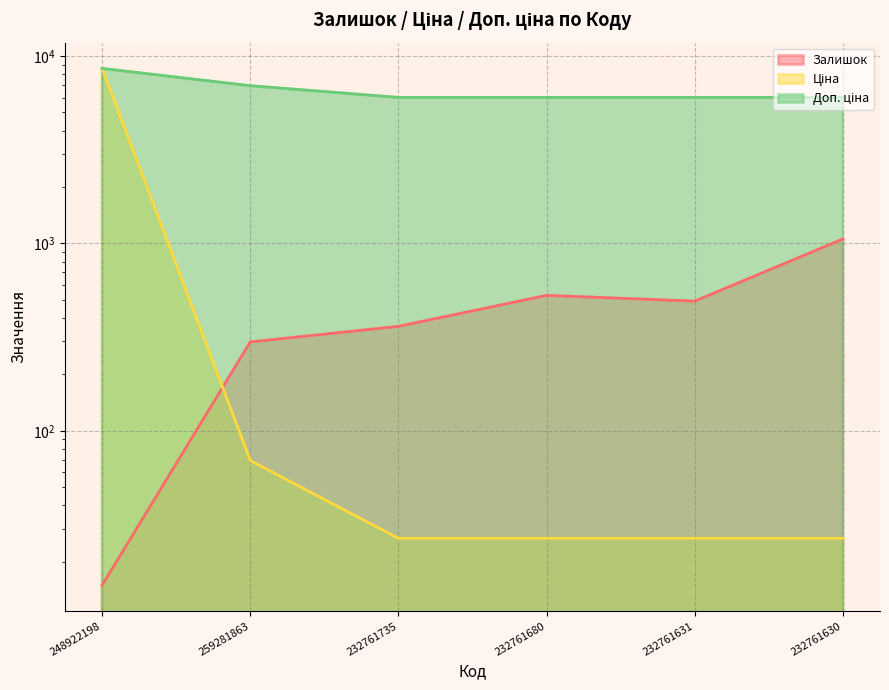

True or false: Доп. ціна and Ціна cross at least once.

False